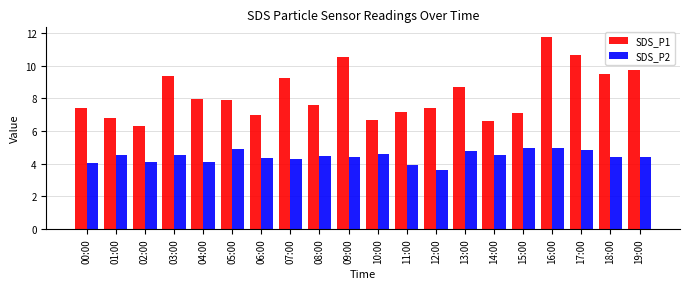

Read the SDS_P1 value at 15:00.

7.1